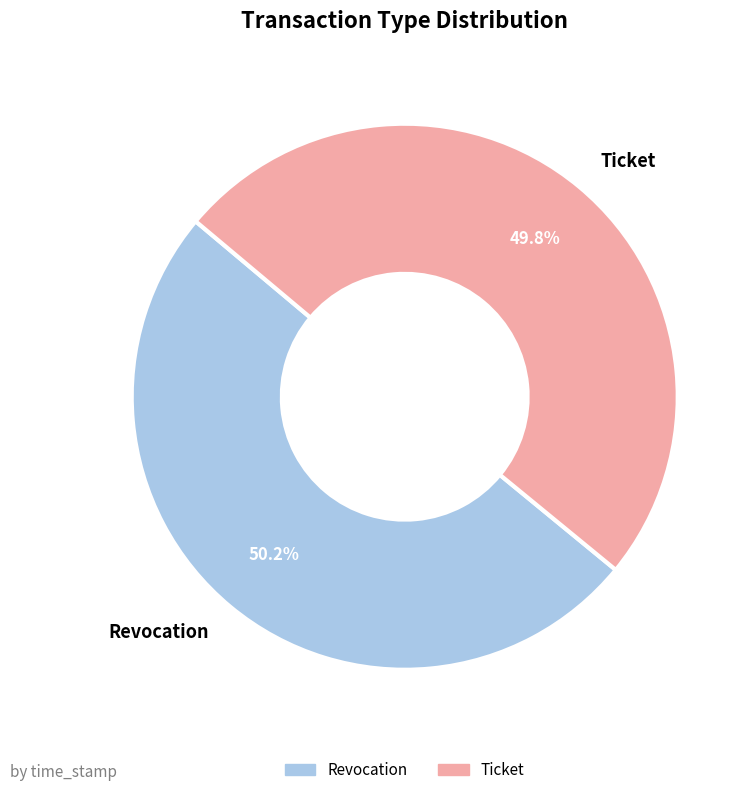

Combined, do Ticket and Revocation account for over 50%?

Yes